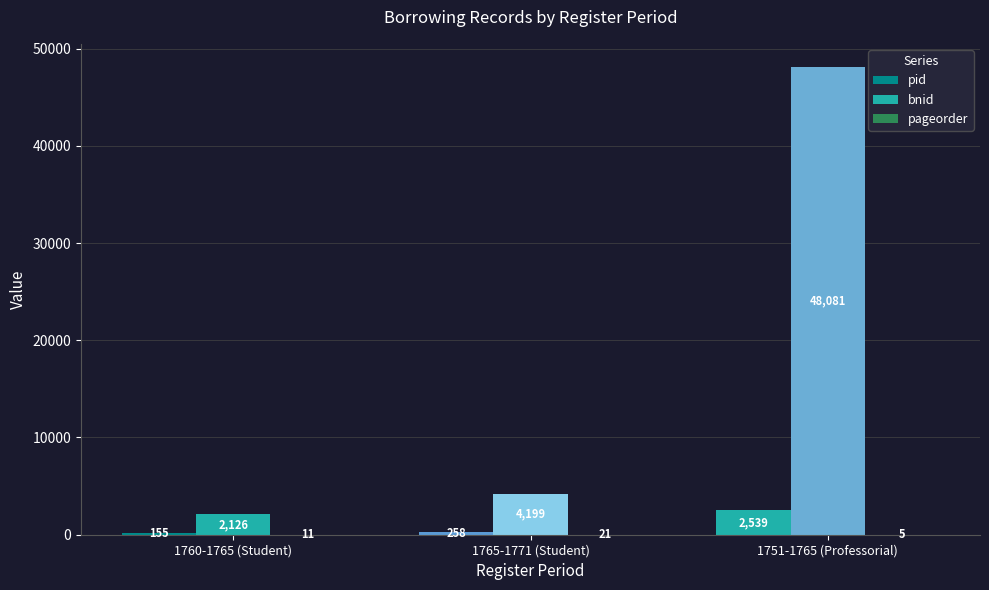

How many series are shown in this chart?

3